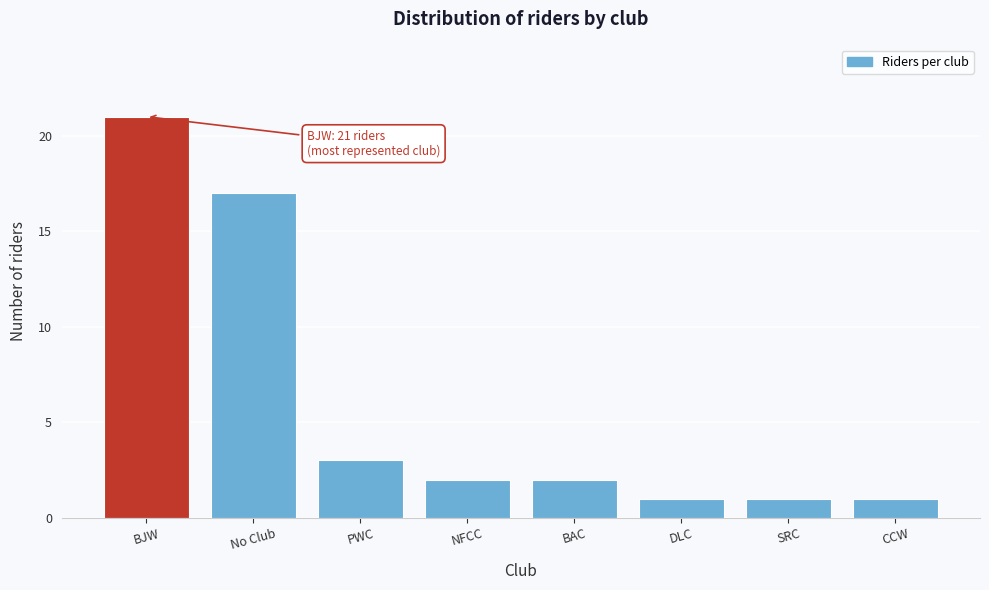

Reading right to left, extract all data points from this chart.

1	1	1	2	2	3	17	21